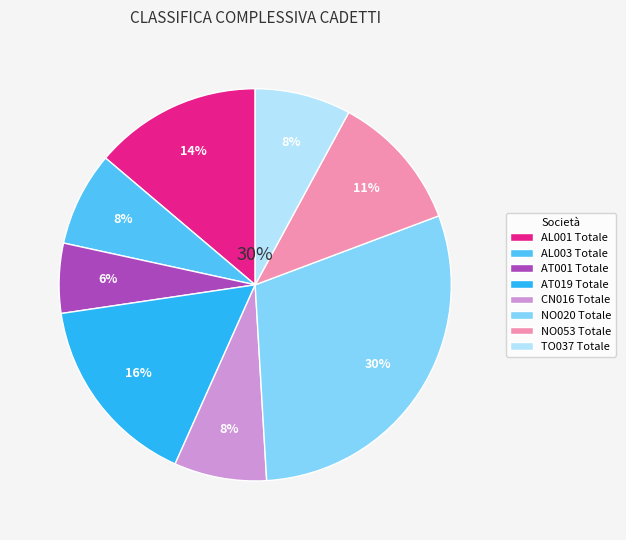

The NO053 Totale slice represents 11% of the pie. True or false?

True